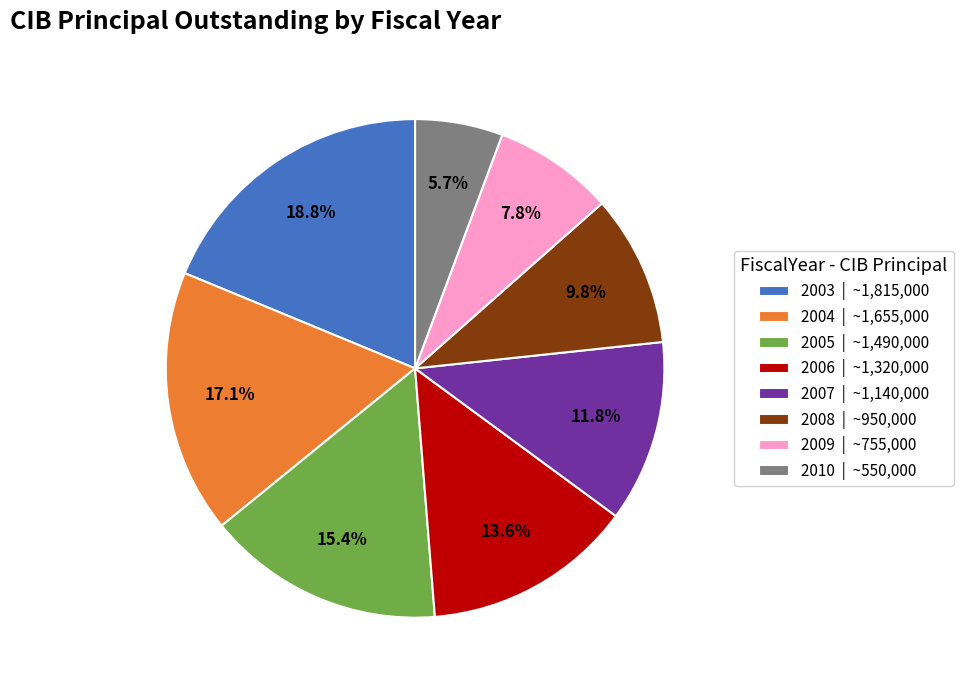

What is the smallest slice in the pie chart?

2010